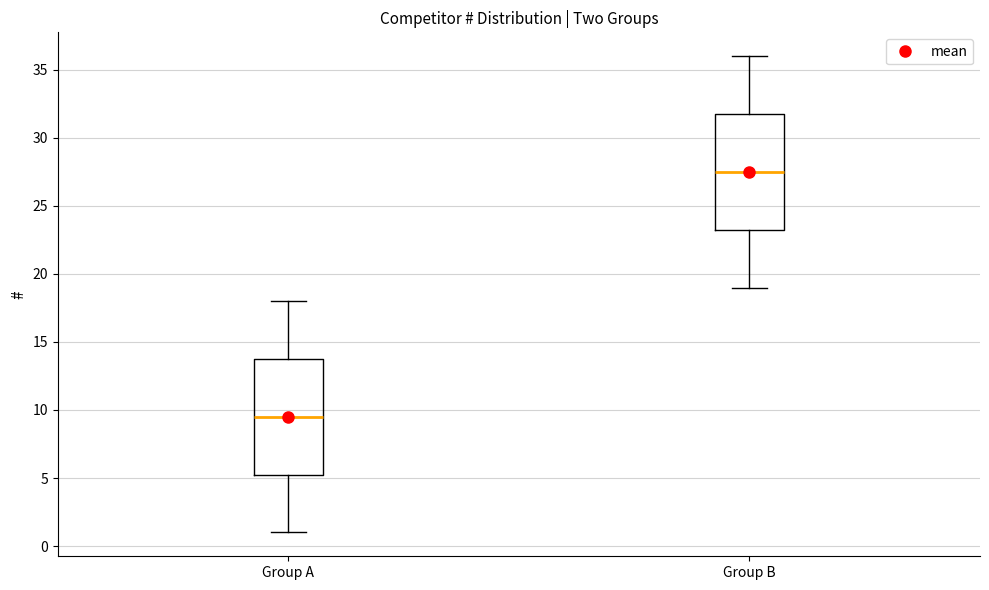

Which box's median line is the lowest?

Group A